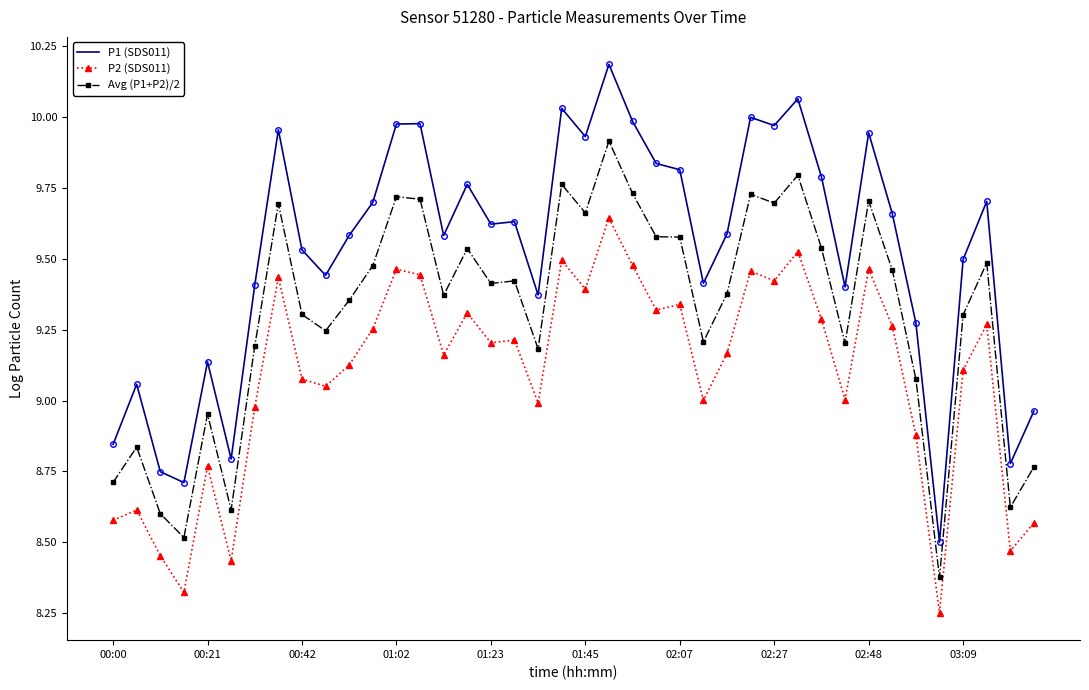

True or false: Avg (P1+P2)/2 and P1 (SDS011) intersect in this chart.

False